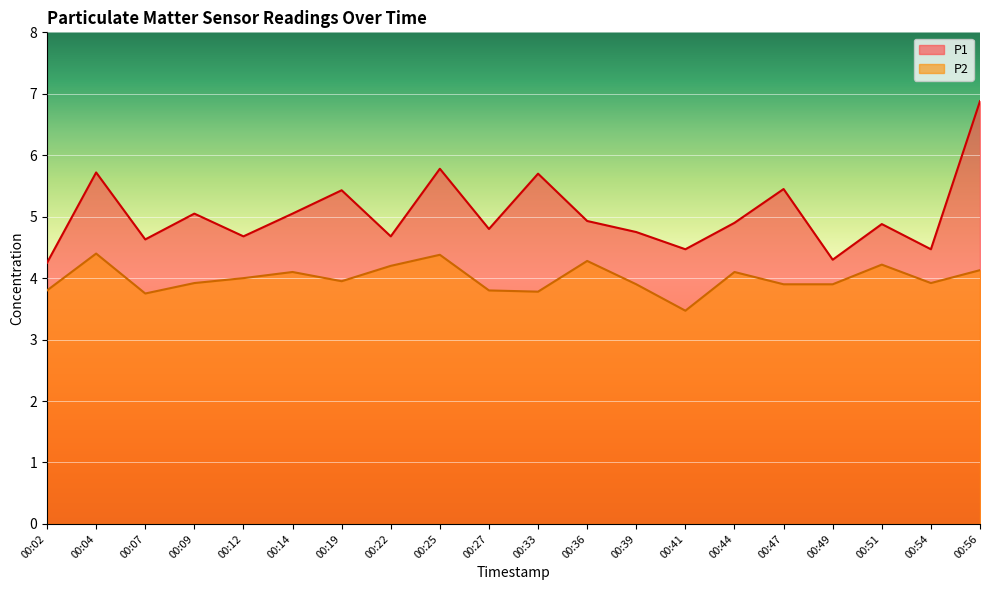

At which category does P1 reach its first local peak?

00:04